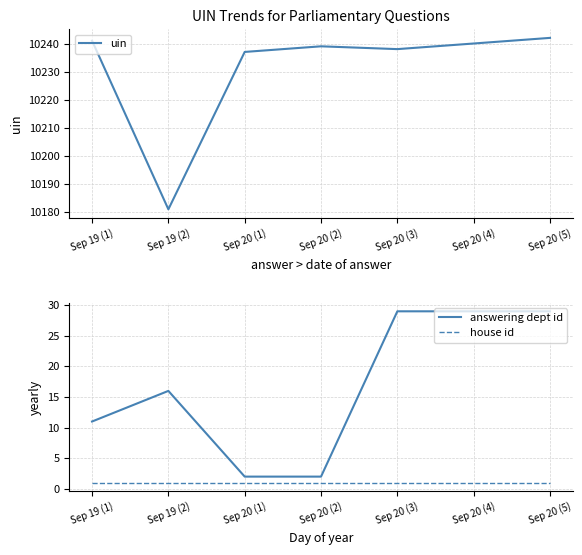

Which category has the lowest value in the answering dept id series?

Sep 20 (1)